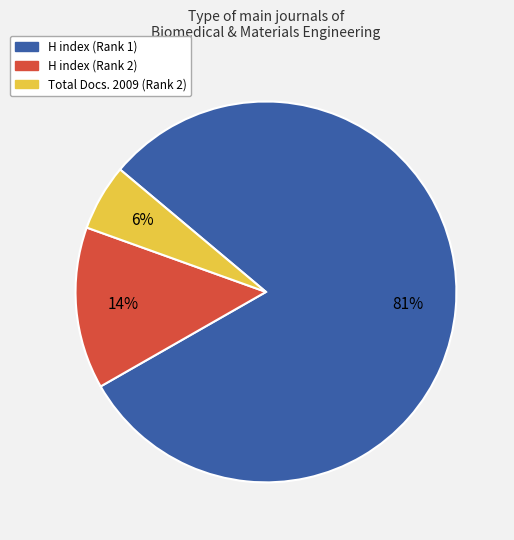

Is there a majority slice in this chart?

Yes